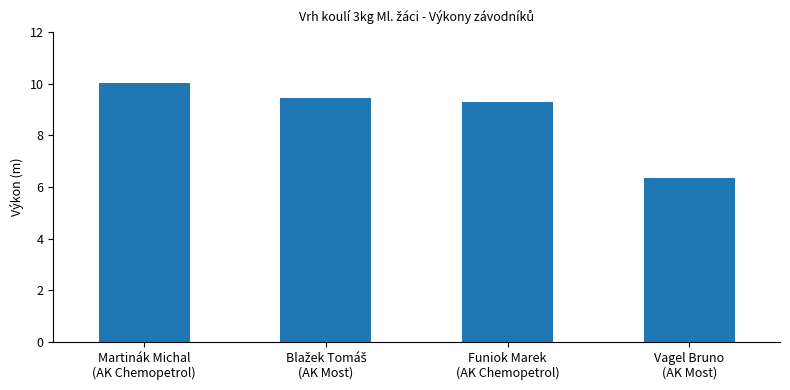

What position from the right is Funiok Marek
(AK Chemopetrol)?

2